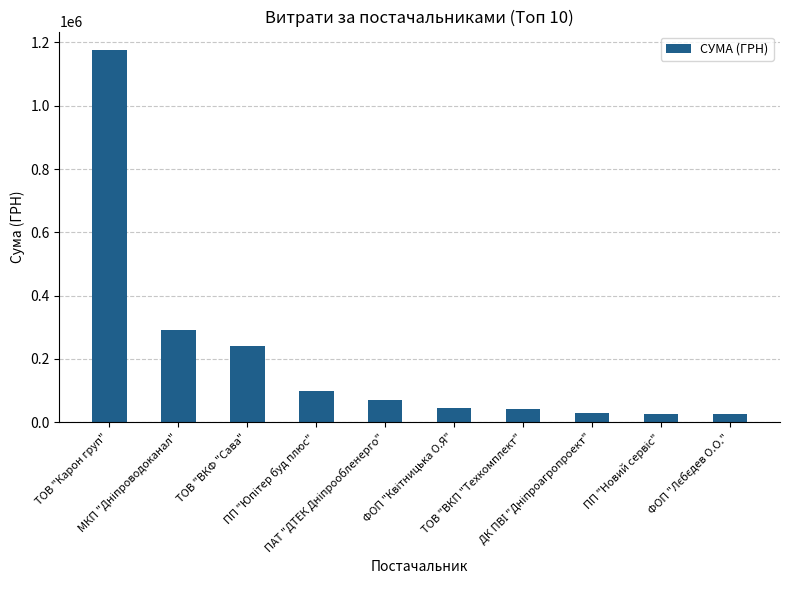

How many values exceed 69905?

5